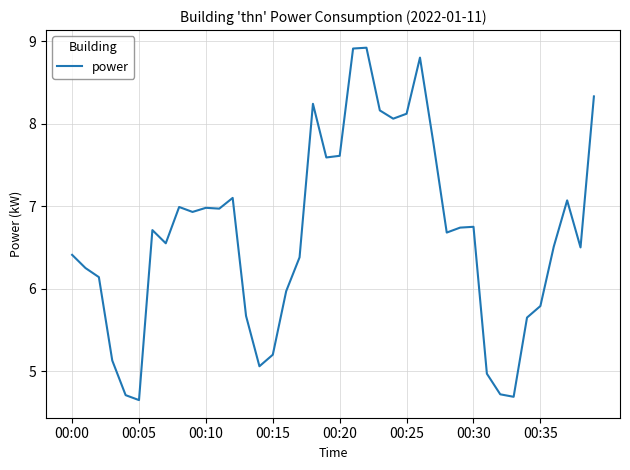

What is the difference between the maximum and minimum values?

4.3